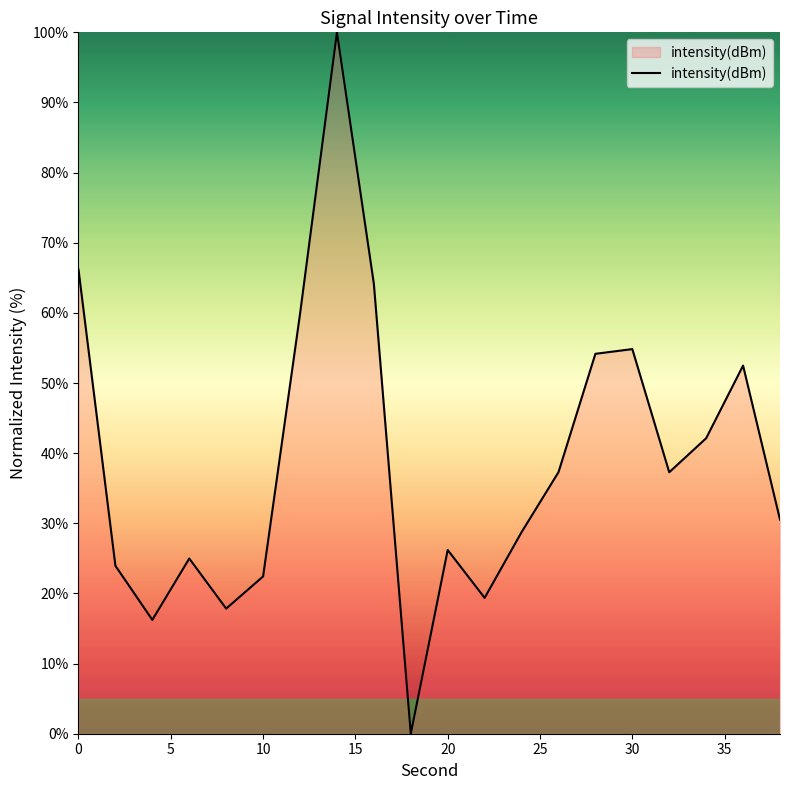

What is the greatest value displayed?

100.0